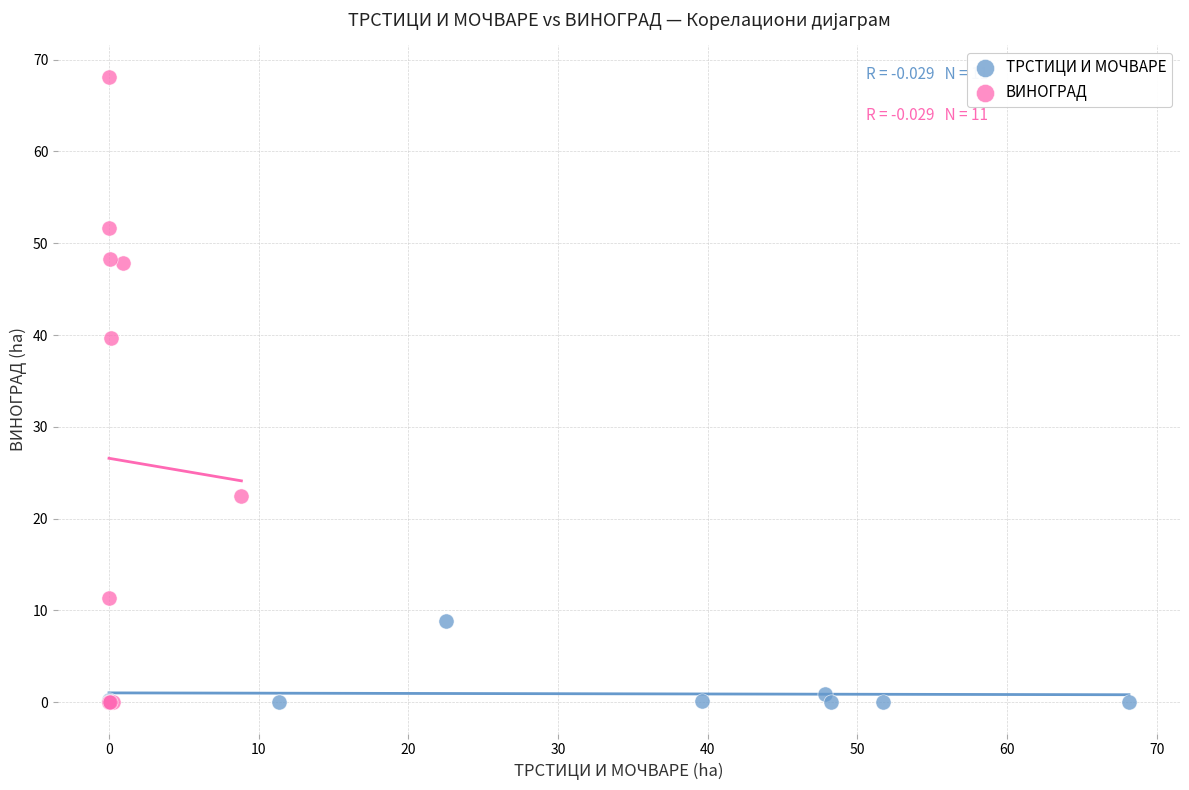

Which series reaches the maximum Y coordinate?

ВИНОГРАД